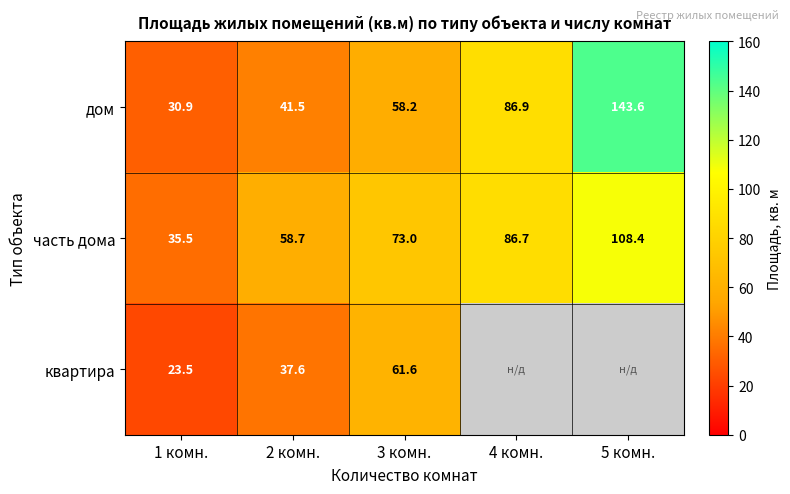

What is the sum of all дом values?

361.1